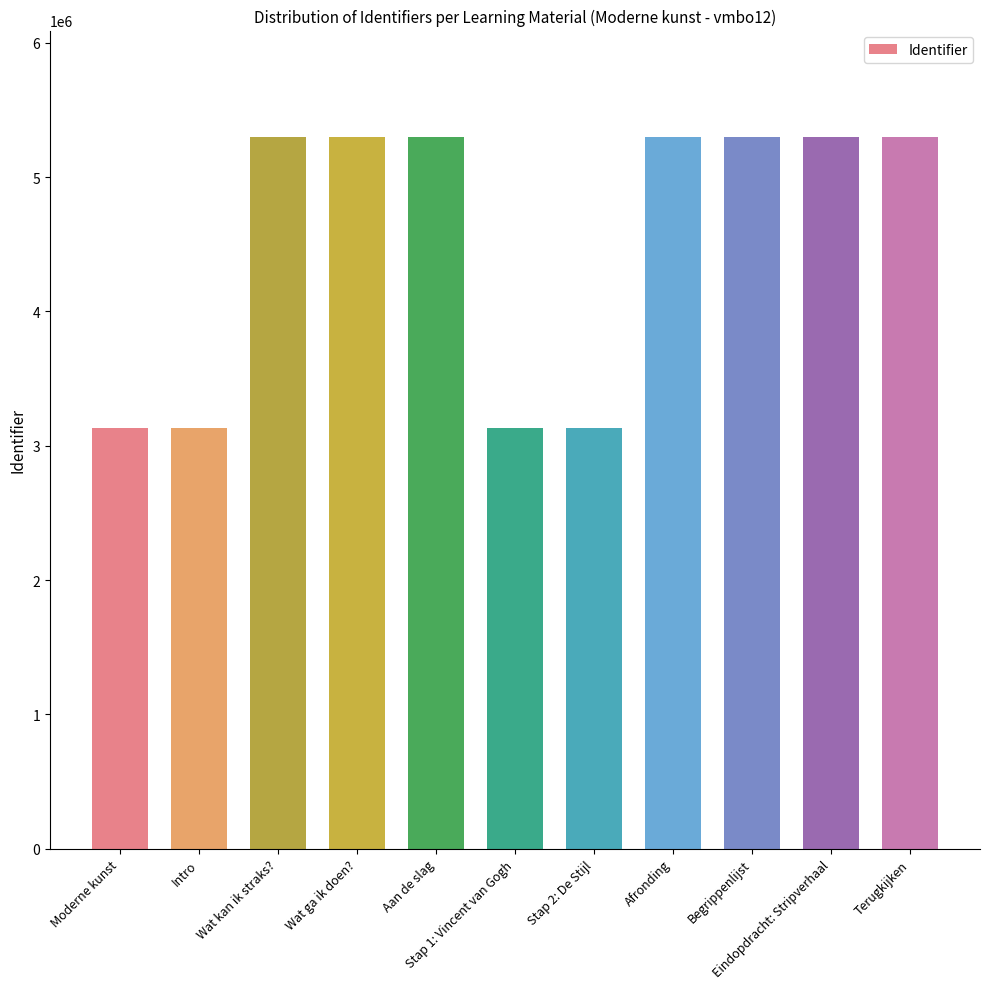

What is the label of the 3rd bar from the right?

Begrippenlijst